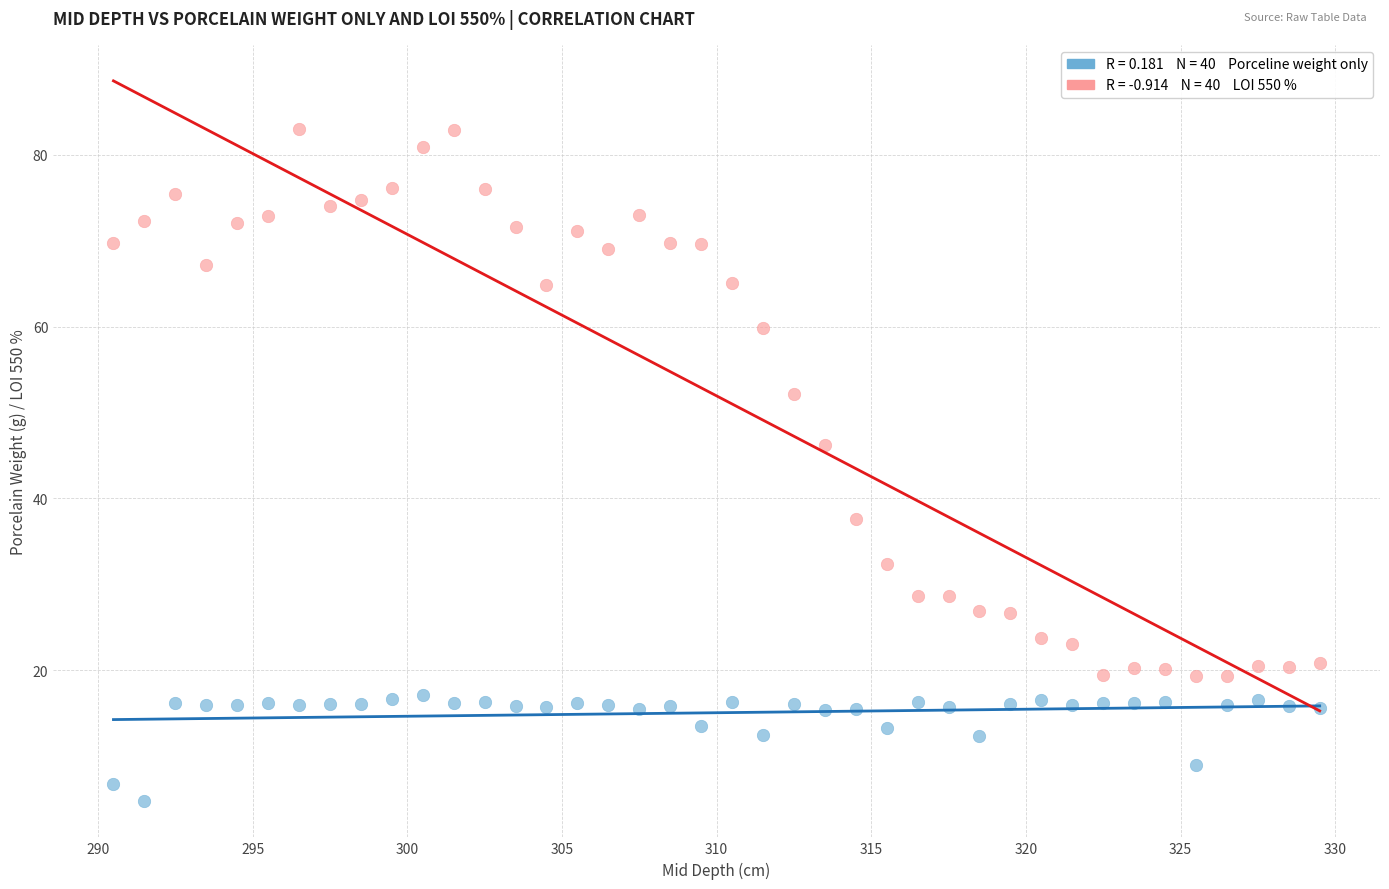

Across all data points, what is the range of Y values (max minus min)?

78.2